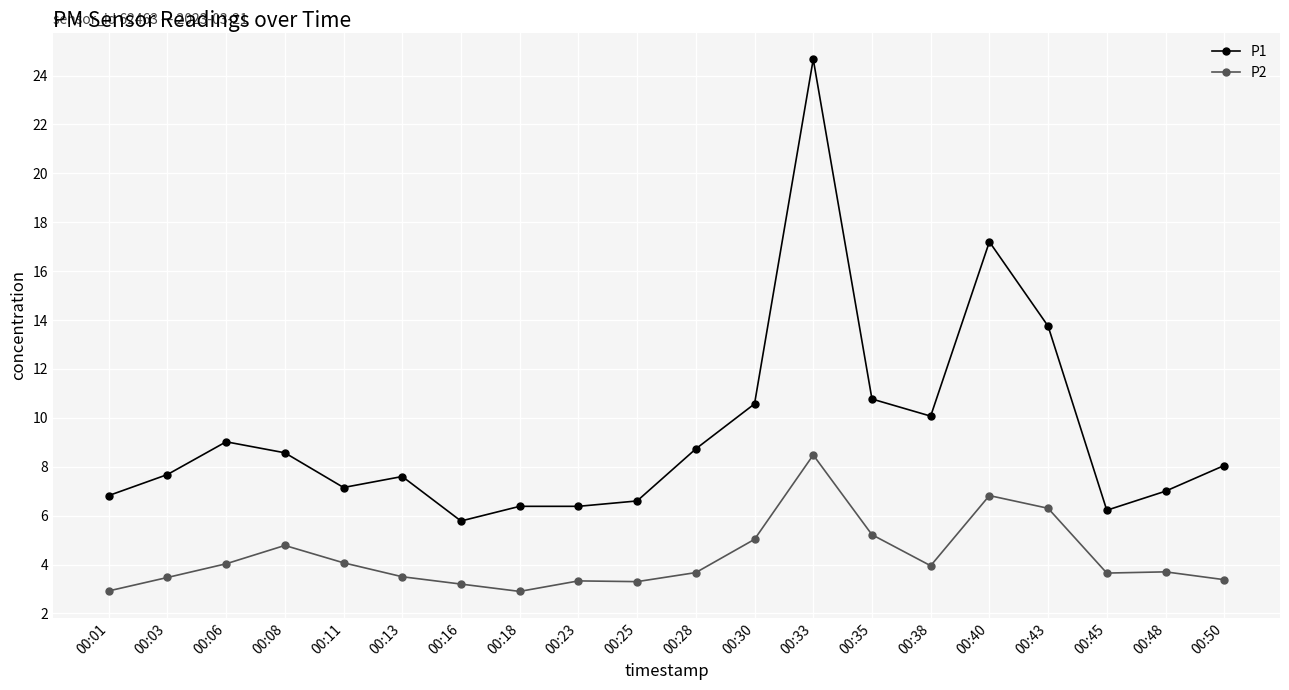

Which series changed the most between 00:28 and 00:30?

P1